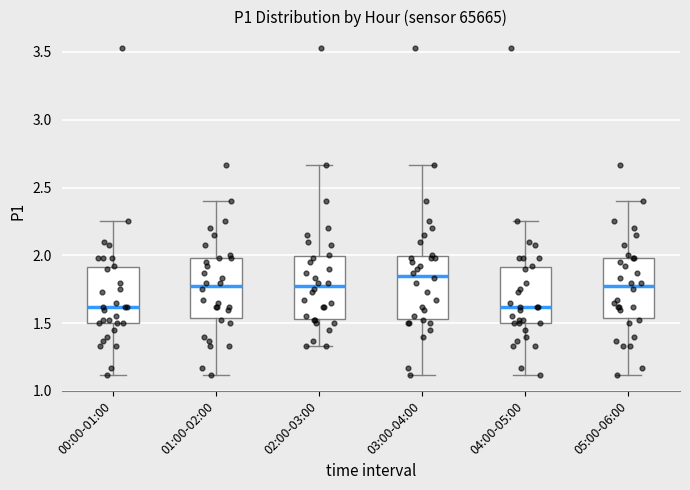

Which box's median line is the highest?

03:00-04:00